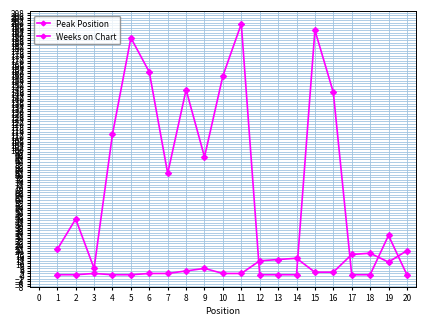

How many lines are shown in the chart?

2